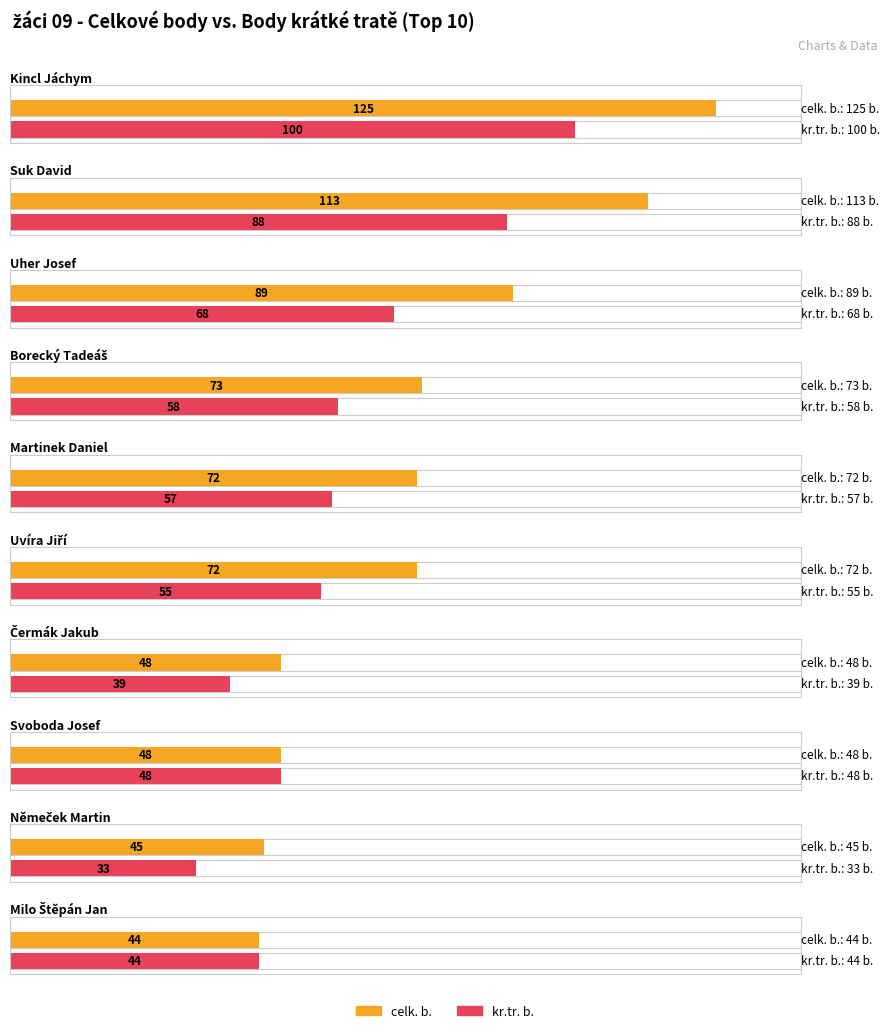

What is the label of the 6th bar from the left?

Uvíra Jiří